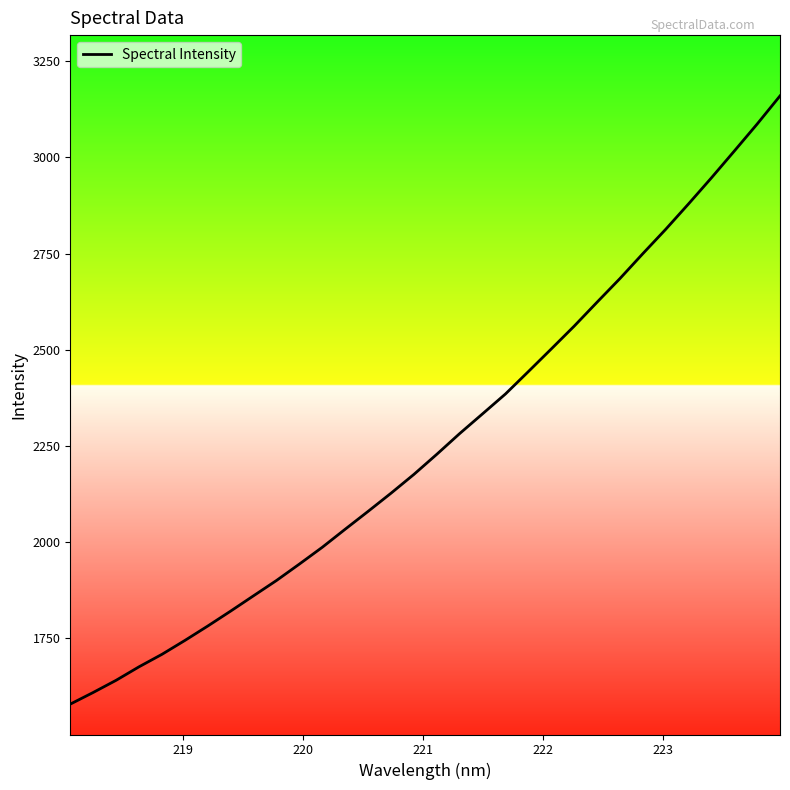

What is the smallest value displayed?

1579.3